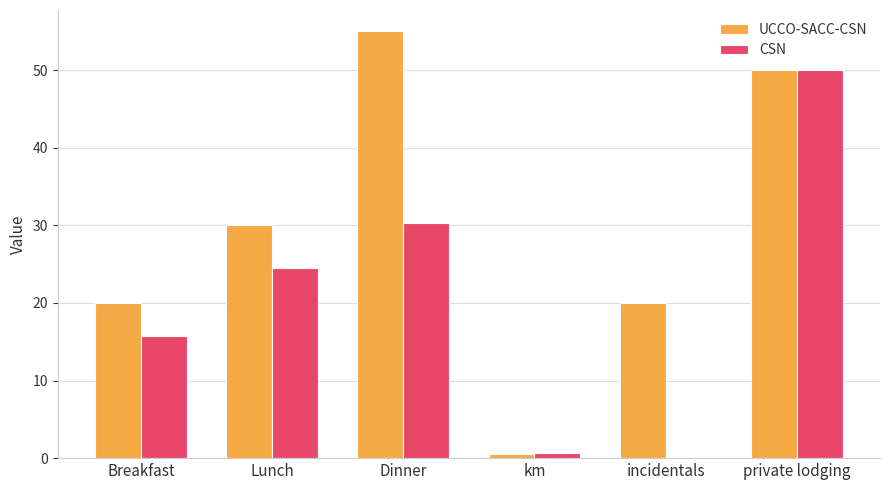

What are all the series names shown in the legend?

UCCO-SACC-CSN, CSN